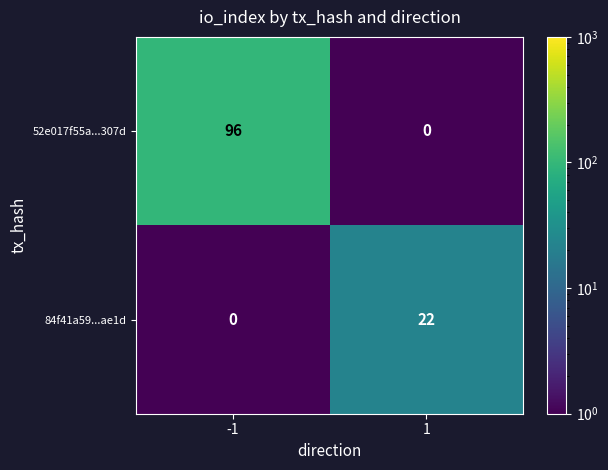

What is the highest value of the 52e017f55a...307d series?

96